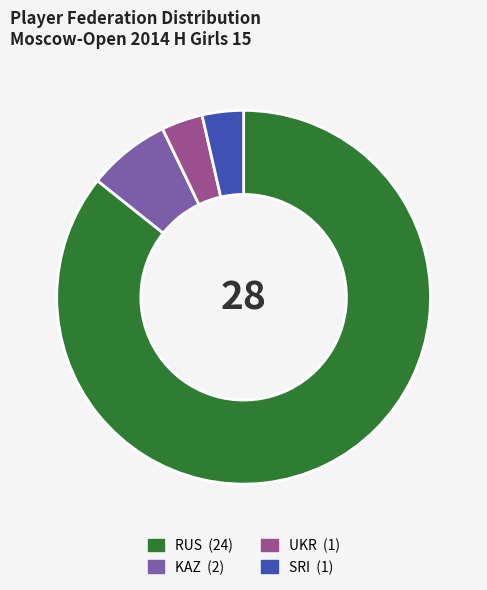

Which slice is the largest?

RUS